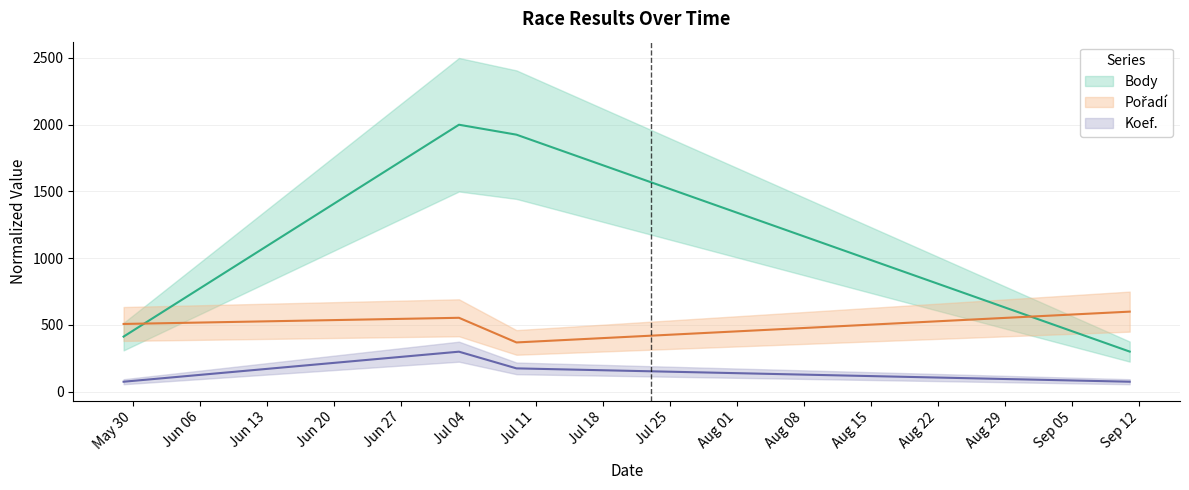

Reading left to right, what are all the values shown in this chart?

Body: 412.9	2000.0	1925.6	300.7
Pořadí: 507.7	553.8	369.2	600.0
Koef.: 75.0	300.0	175.0	75.0